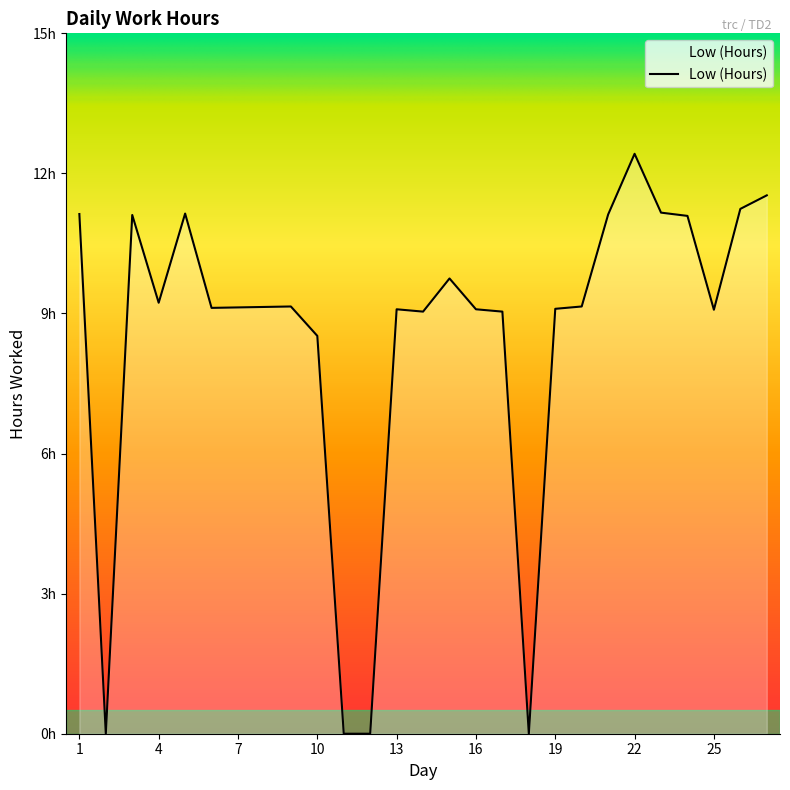

Does the chart display data point markers on the line(s)?

No